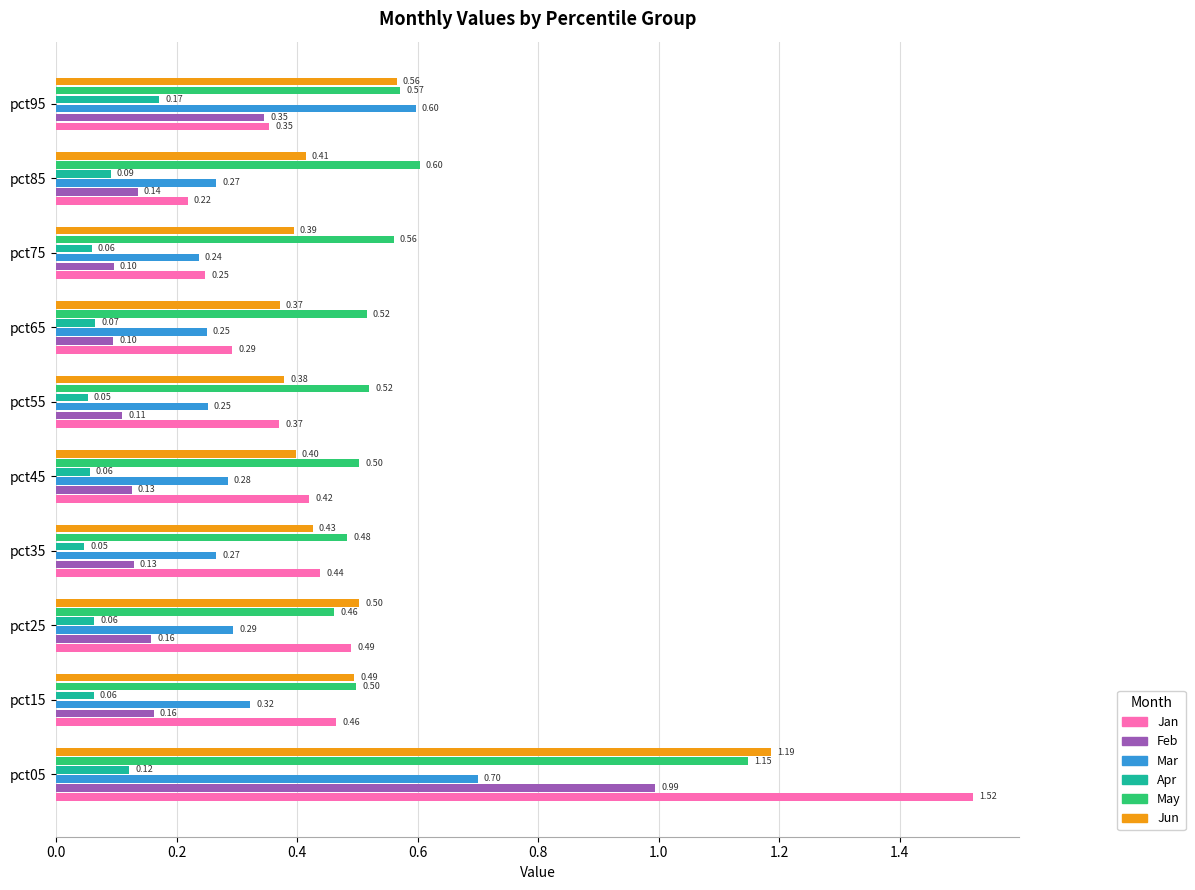

At which category is the sum across all series the highest?

pct05